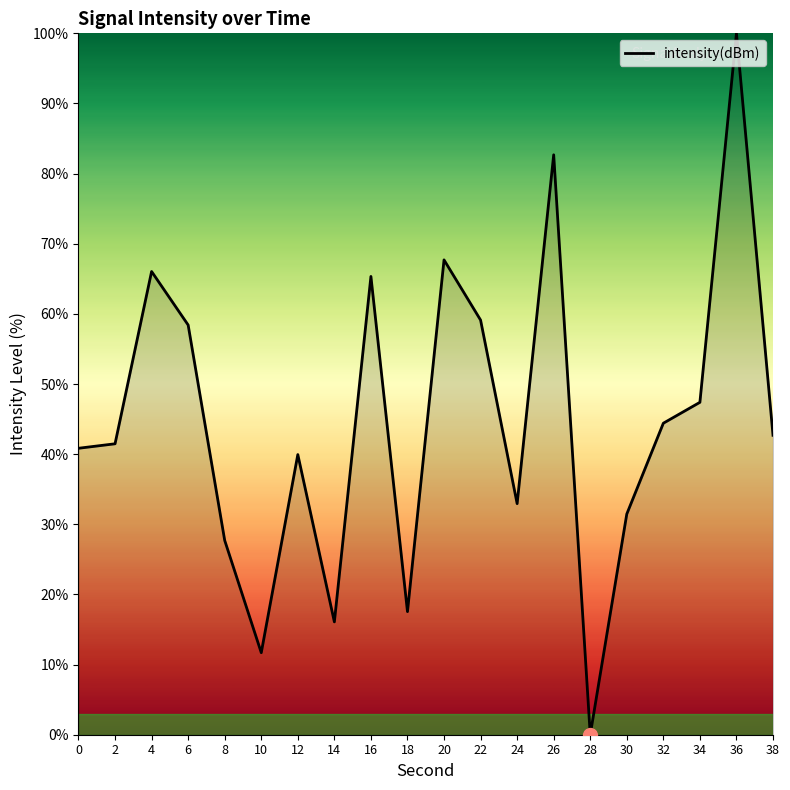

How many lines are shown in the chart?

1